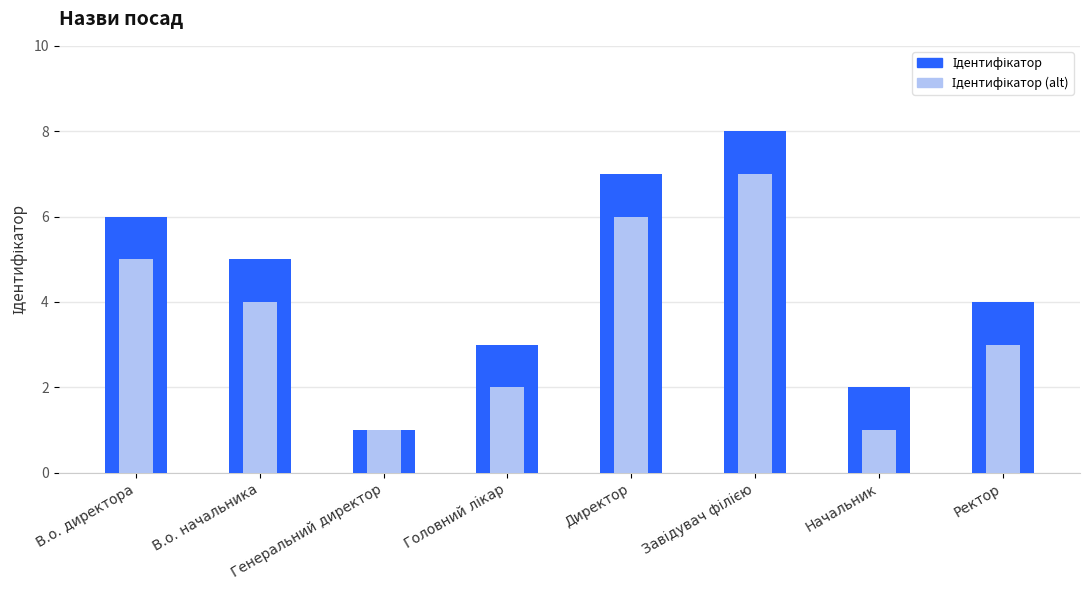

The Ідентифікатор series shows 8 at Завідувач філією. True or false?

True